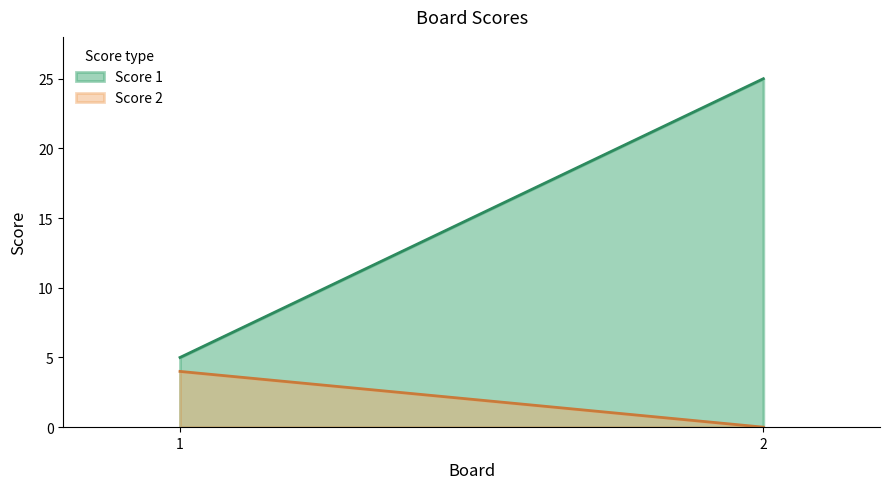

What is the sum of all Score 2 values?

4